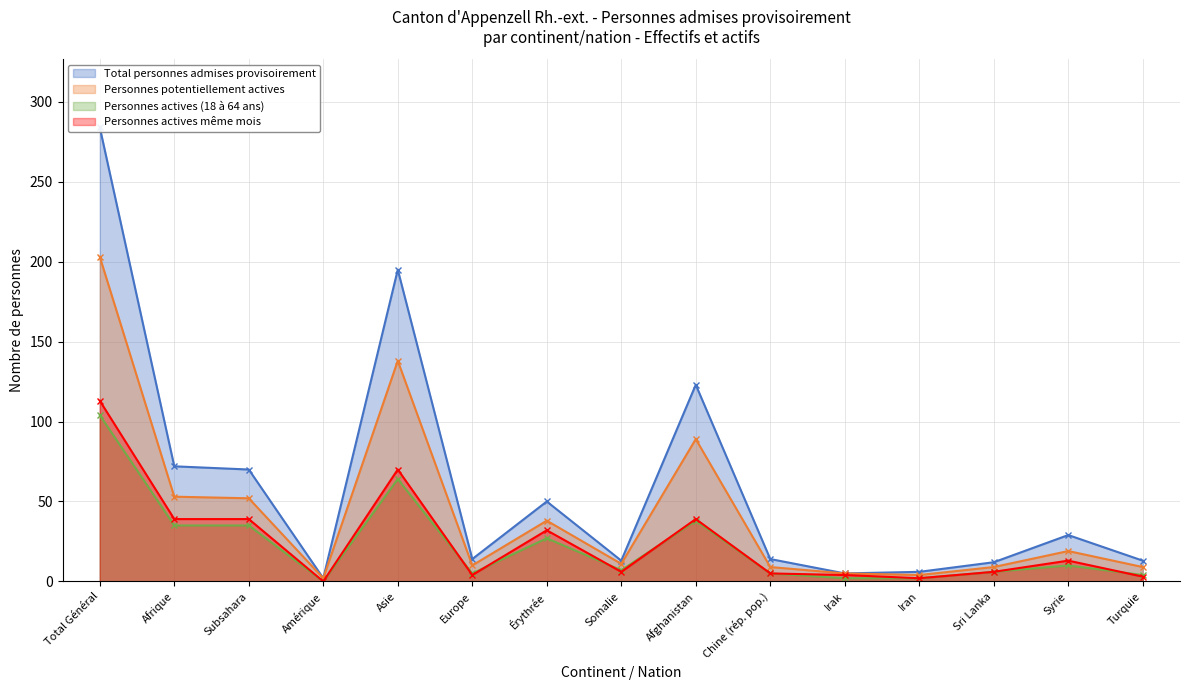

At which category is the sum across all series the highest?

Total Général